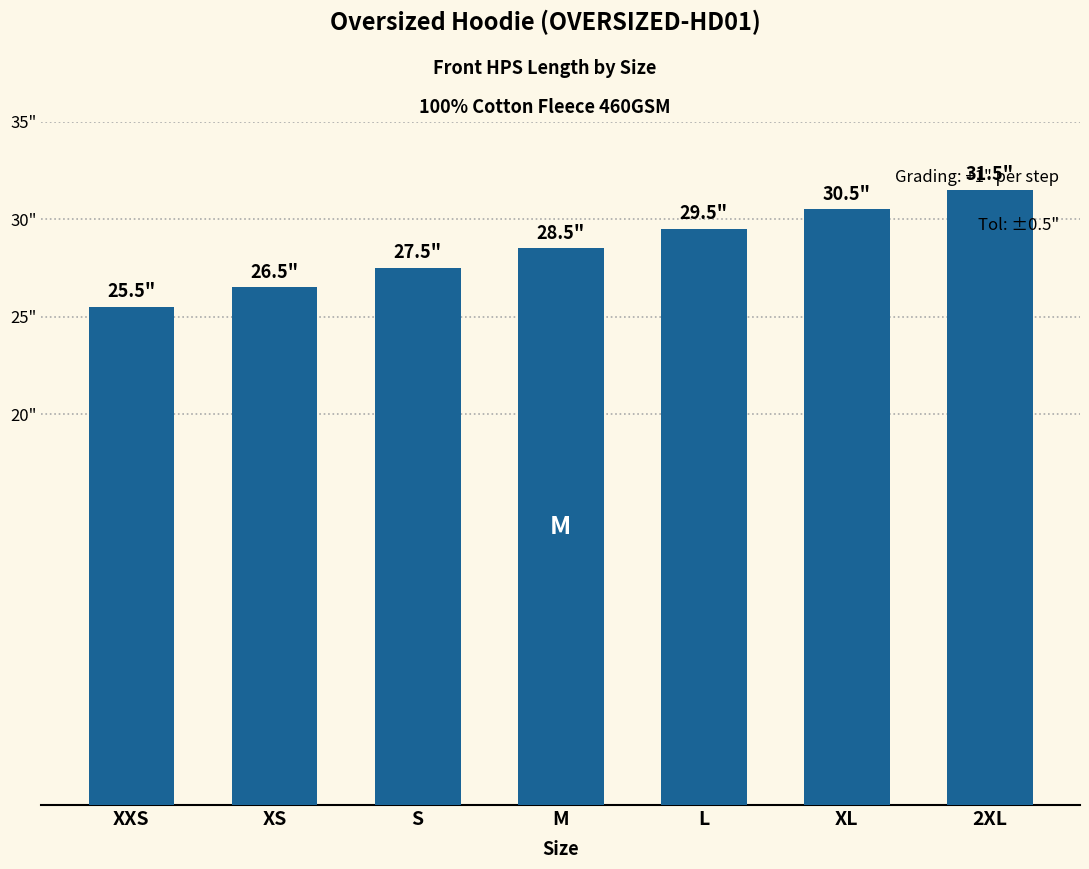

What is the minimum value shown in the chart?

25.5